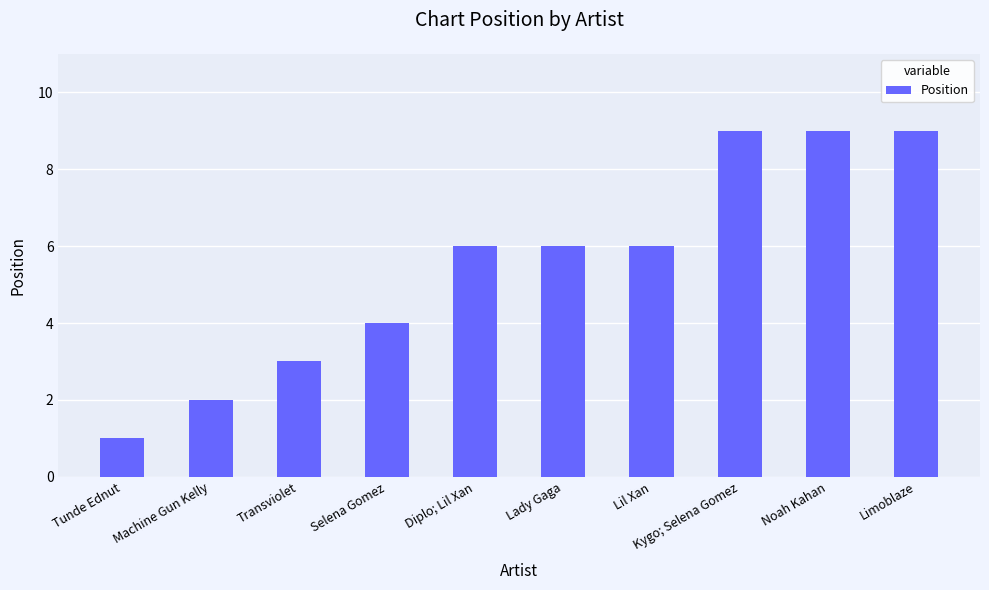

What is the label of the 5th bar from the left?

Diplo; Lil Xan